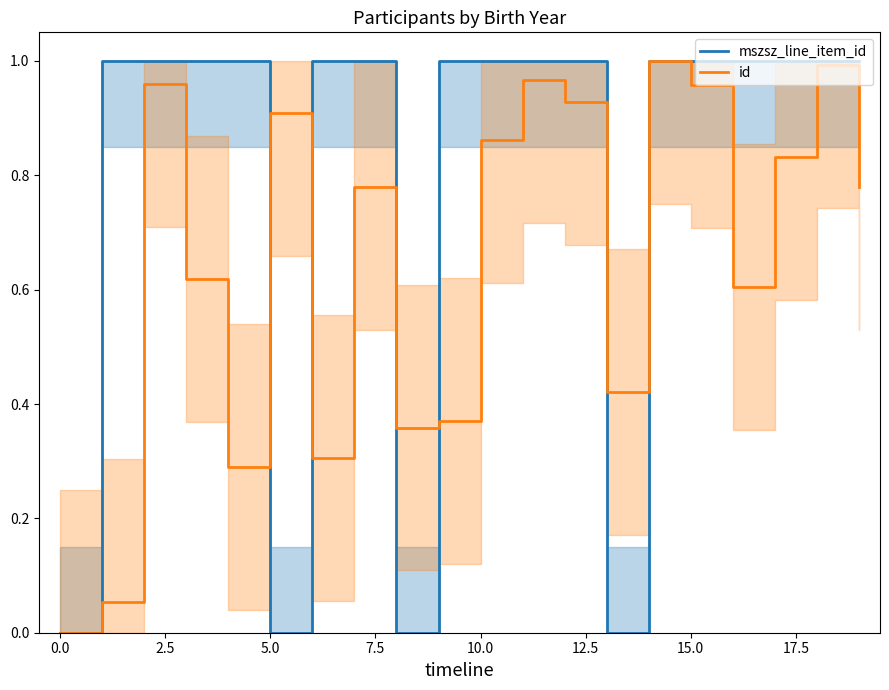

What is the total value across all series at 14?

2.0